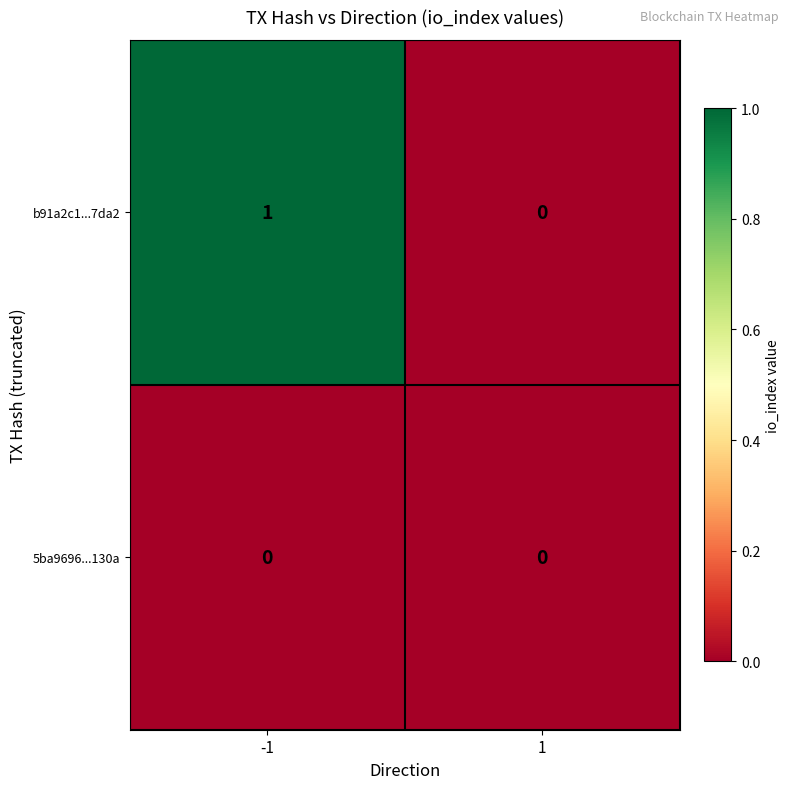

Between -1 and 1, which series saw the biggest shift?

b91a2c1...7da2